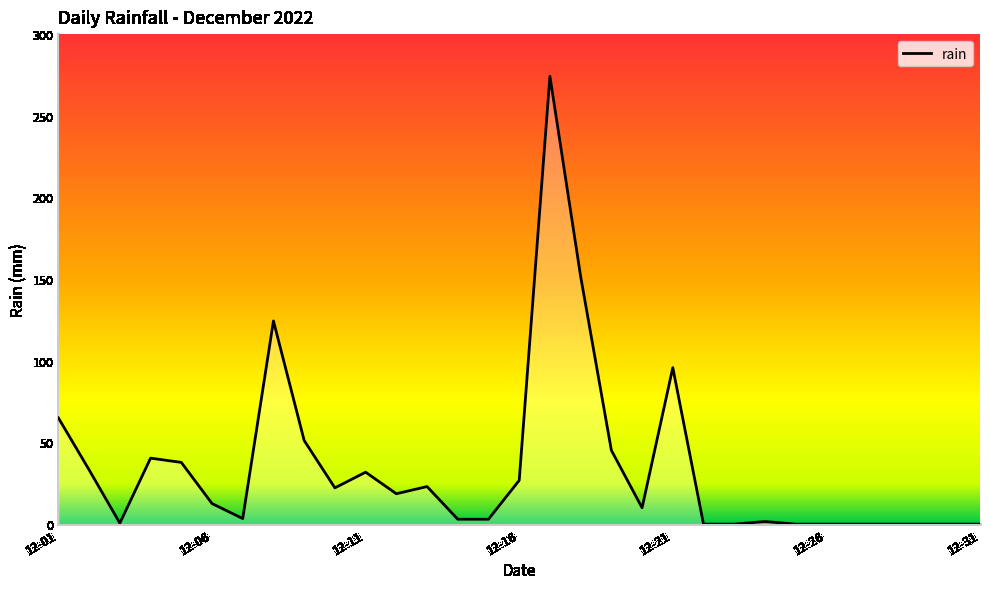

How many distinct data groups are displayed?

1